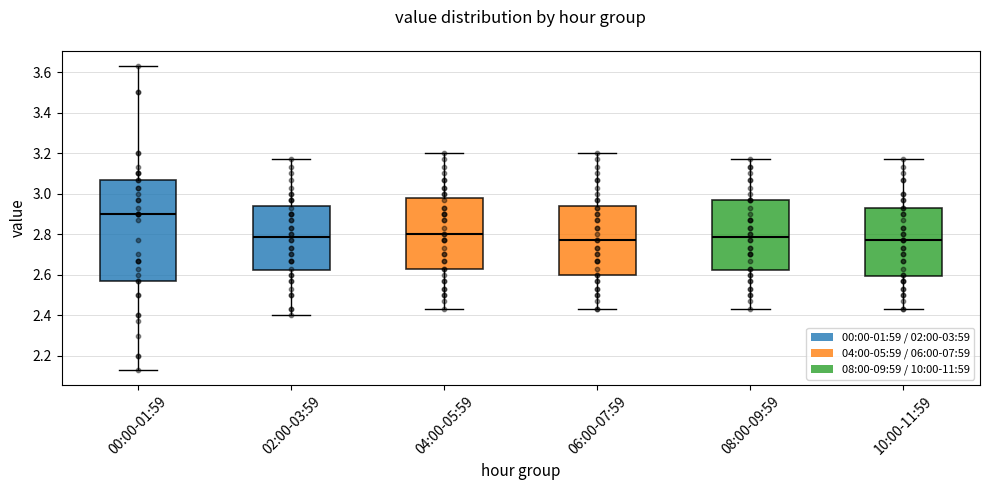

Which box's median line is the highest?

00:00-01:59